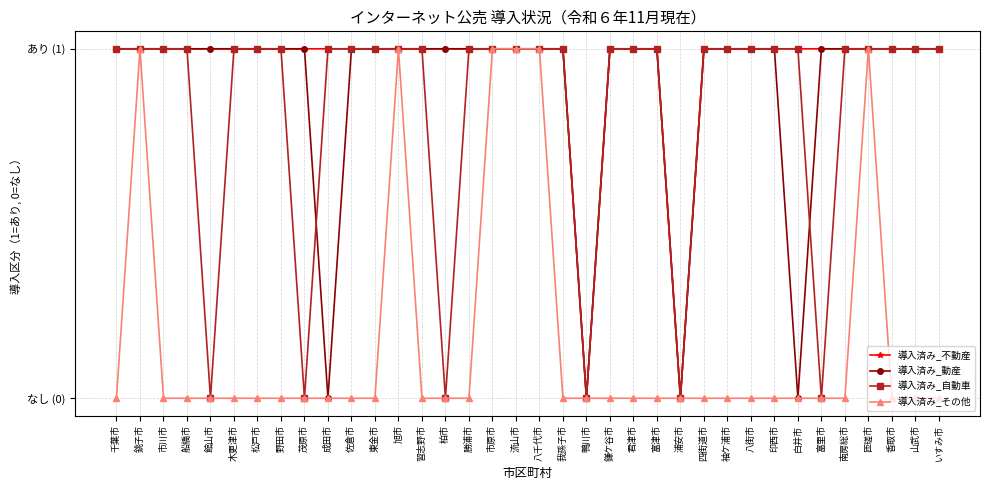

Rank the categories by 導入済み_自動車 value from highest to lowest.

千葉市, 銚子市, 市川市, 船橋市, 木更津市, 松戸市, 野田市, 成田市, 佐倉市, 東金市, 旭市, 習志野市, 勝浦市, 市原市, 流山市, 八千代市, 我孫子市, 鎌ケ谷市, 君津市, 富津市, 四街道市, 袖ケ浦市, 八街市, 印西市, 白井市, 南房総市, 匝瑳市, 香取市, 山武市, いすみ市, 館山市, 茂原市, 柏市, 鴨川市, 浦安市, 富里市